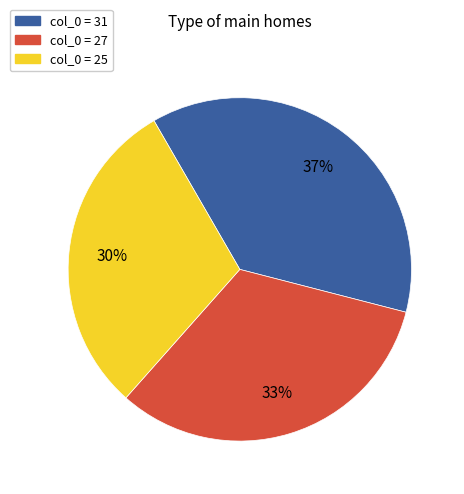

Is there any slice that represents more than half of the pie?

No